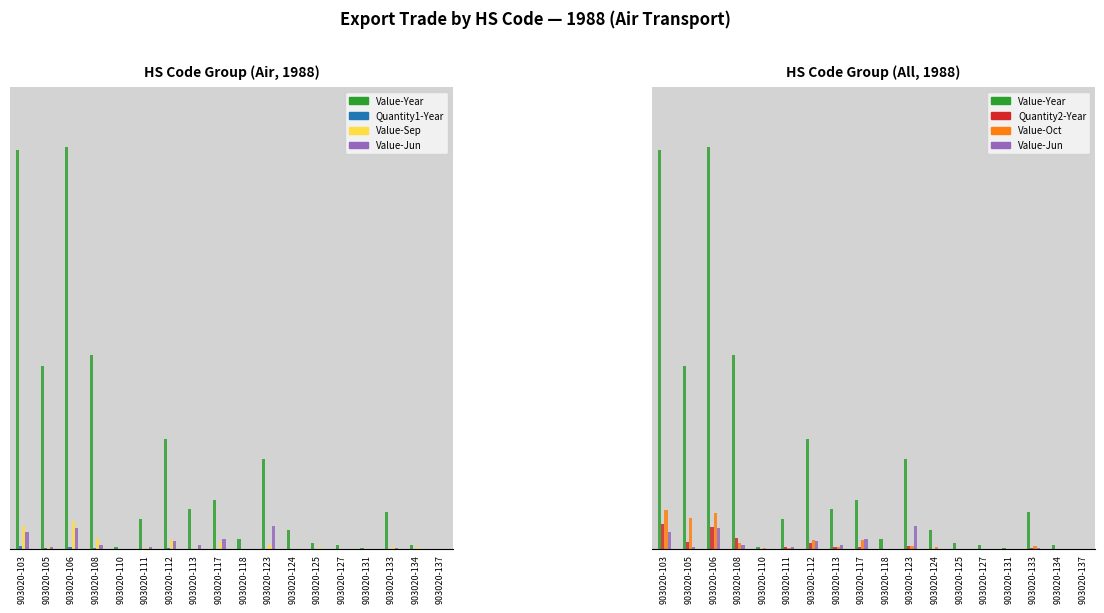

What is the total value across all series at 903020-105?

0.6